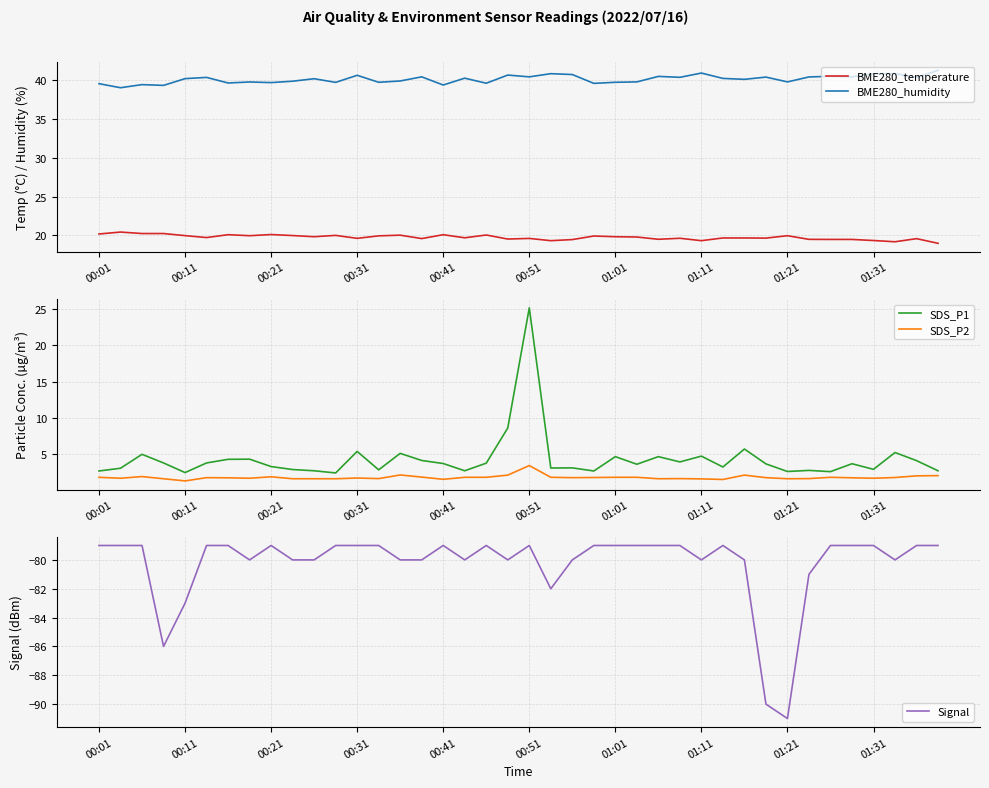

True or false: BME280_temperature and BME280_humidity cross at least once.

False